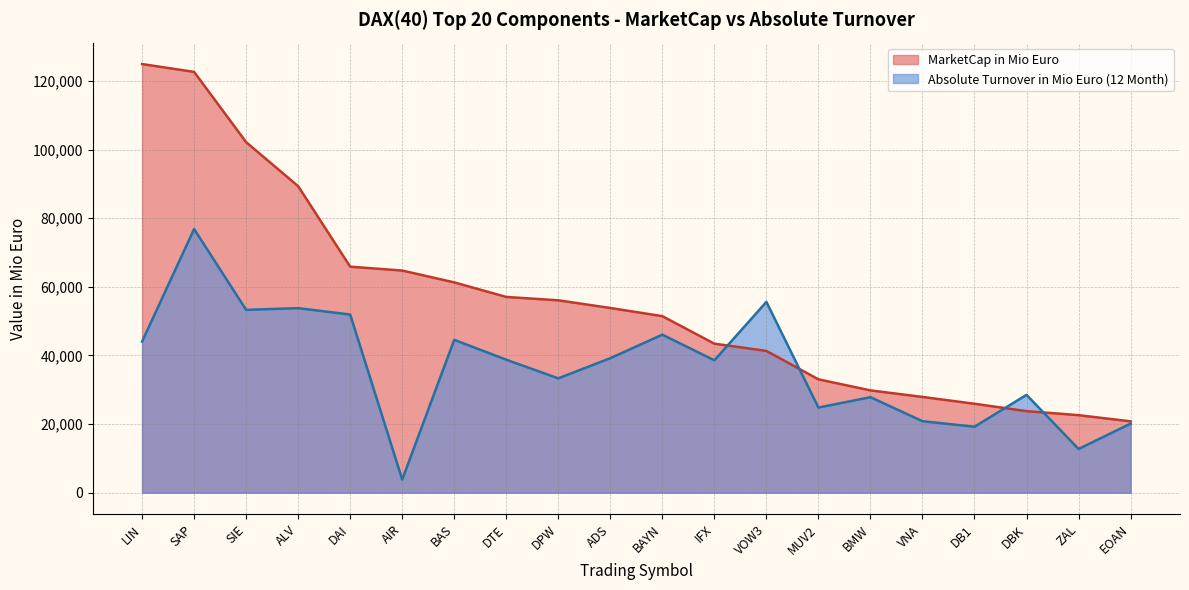

Reading left to right, what are all the values shown in this chart?

MarketCap in Mio Euro: LIN=124943.4	SAP=122660.4	SIE=102174.4	ALV=89342.4	DAI=65882.3	AIR=64754.4	BAS=61301.2	DTE=57062.2	DPW=56075.9	ADS=53841.8	BAYN=51460.5	IFX=43435.7	VOW3=41335.7	MUV2=33042.0	BMW=29824.0	VNA=27910.4	DB1=25926.1	DBK=23769.6	ZAL=22604.4	EOAN=20798.6
Absolute Turnover in Mio Euro (12 Month): LIN=44050.4	SAP=76849.0	SIE=53295.5	ALV=53791.9	DAI=51932.9	AIR=3833.1	BAS=44556.3	DTE=38761.5	DPW=33332.3	ADS=39210.3	BAYN=46064.2	IFX=38588.7	VOW3=55616.0	MUV2=24814.8	BMW=27842.6	VNA=20837.1	DB1=19227.7	DBK=28518.8	ZAL=12750.4	EOAN=20126.9